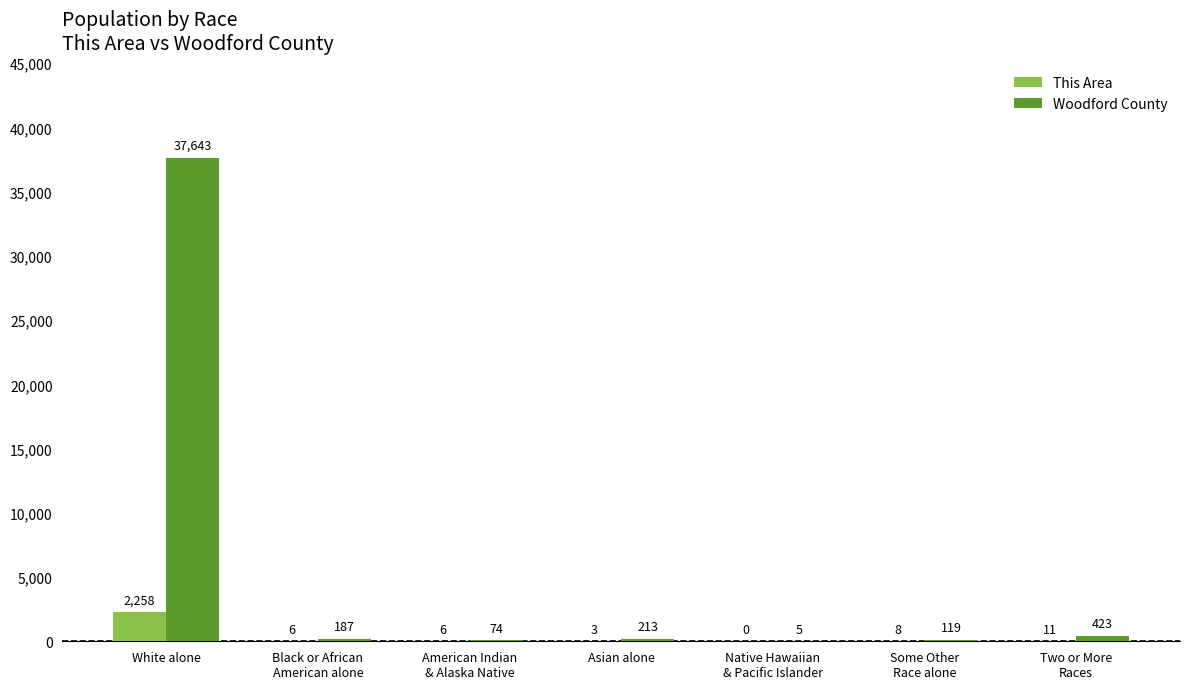

Which category has the highest value across all series?

White alone